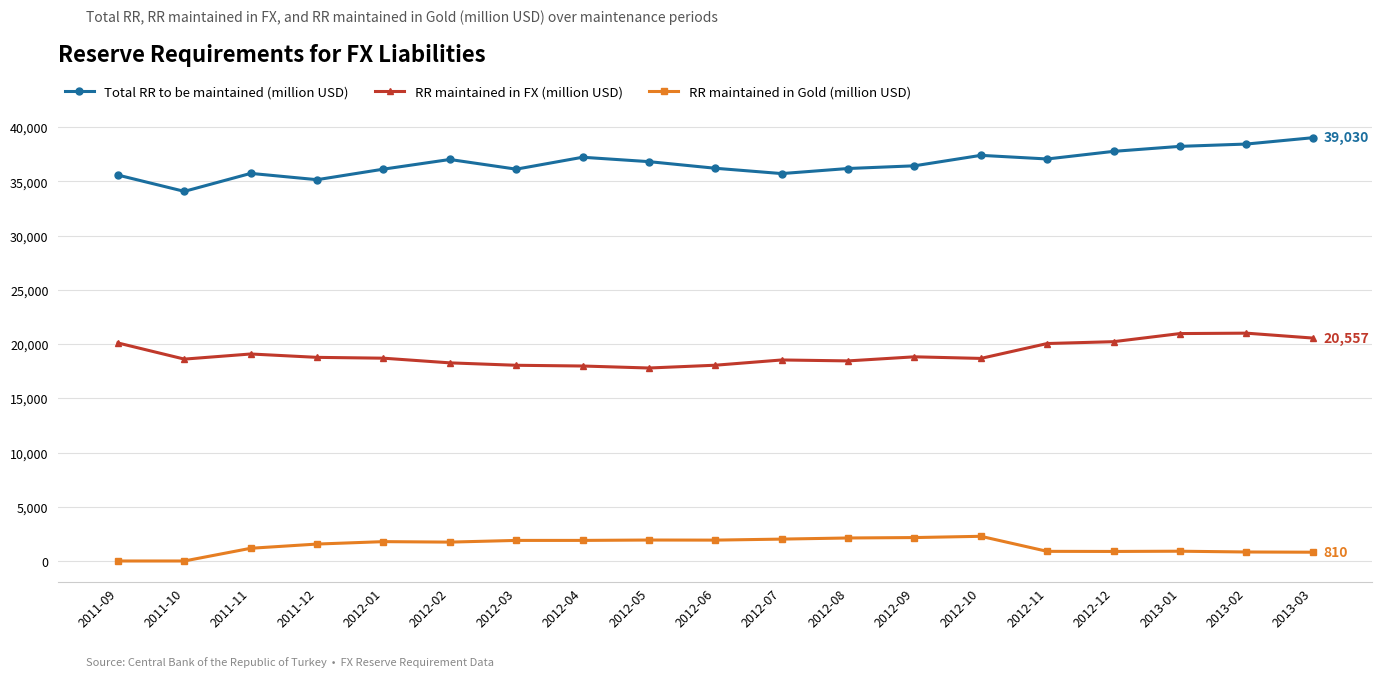

How many values in the RR maintained in FX (million USD) series are below 18700?

9